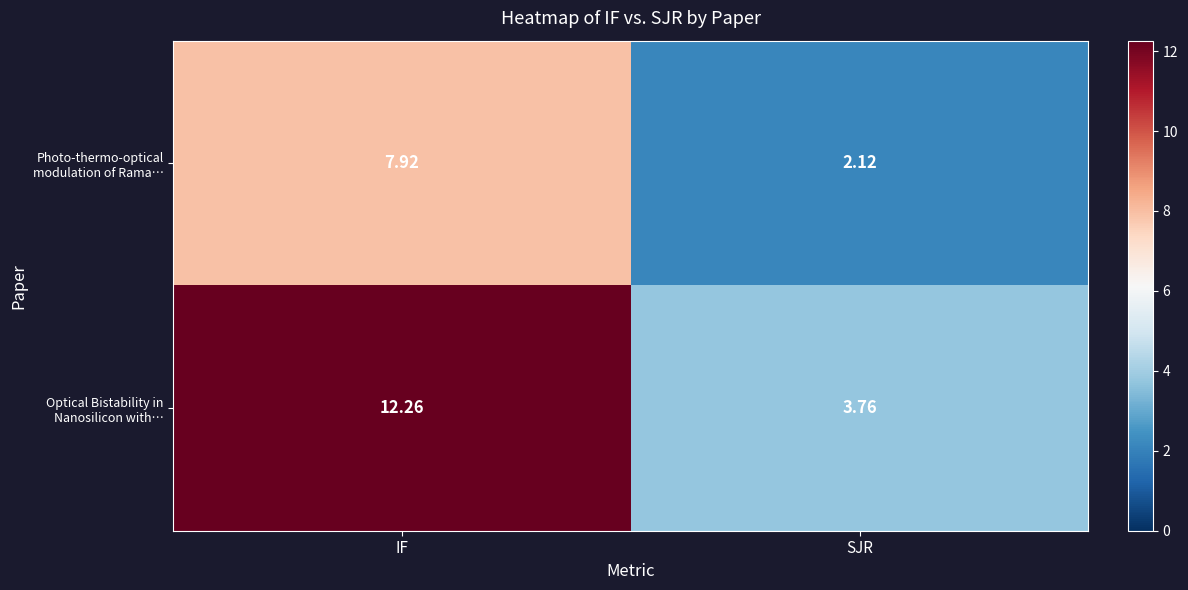

At which label does Optical Bistability in Nanosilicon with… first exceed 12?

IF